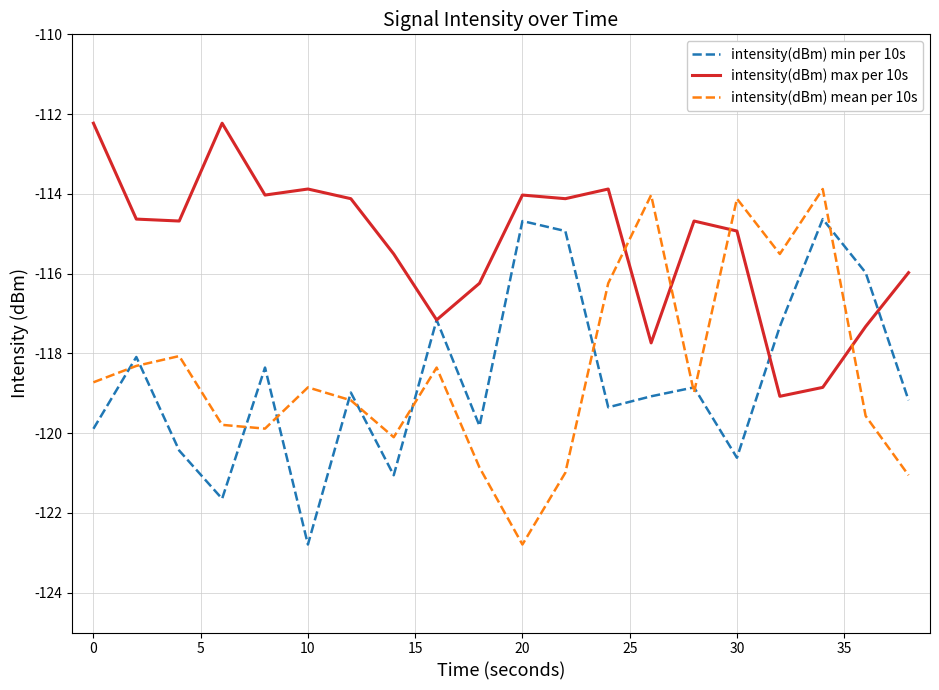

Which series has the largest range (max minus min)?

intensity(dBm) mean per 10s